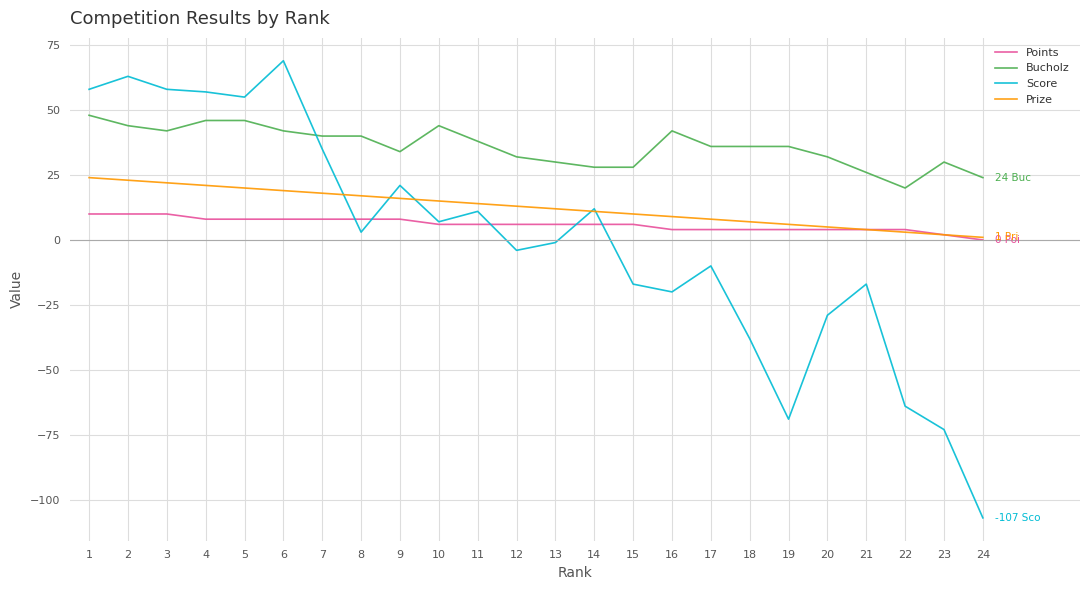

What is the greatest value displayed?

69